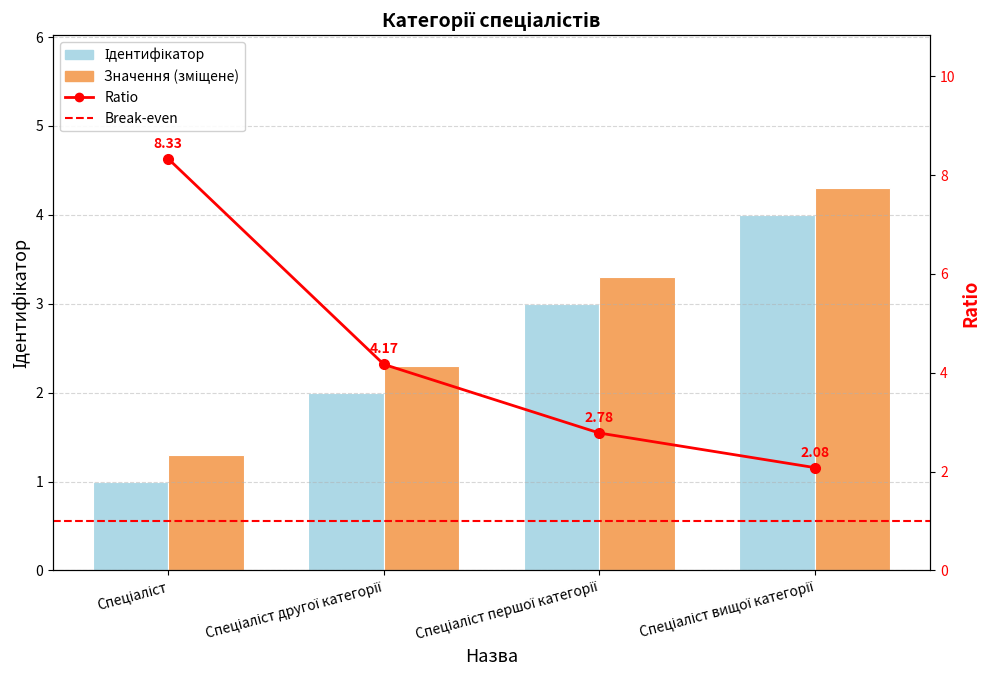

True or false: the data shows 3 at Спеціаліст першої категорії.

True